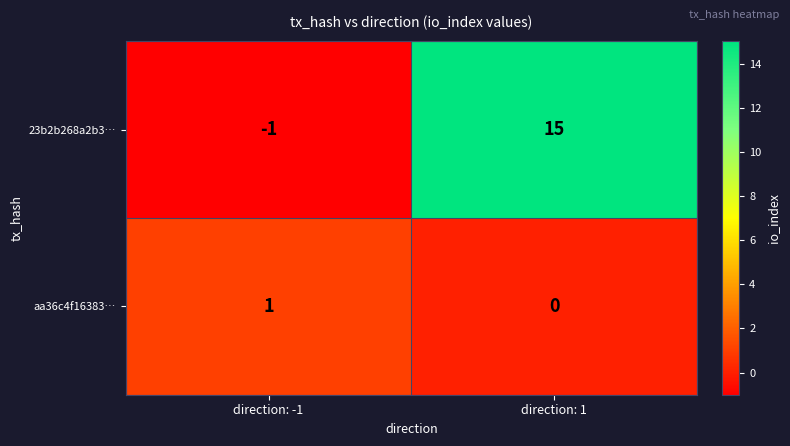

Rank the series by their maximum value, from highest to lowest.

23b2b268a2b3…, aa36c4f16383…